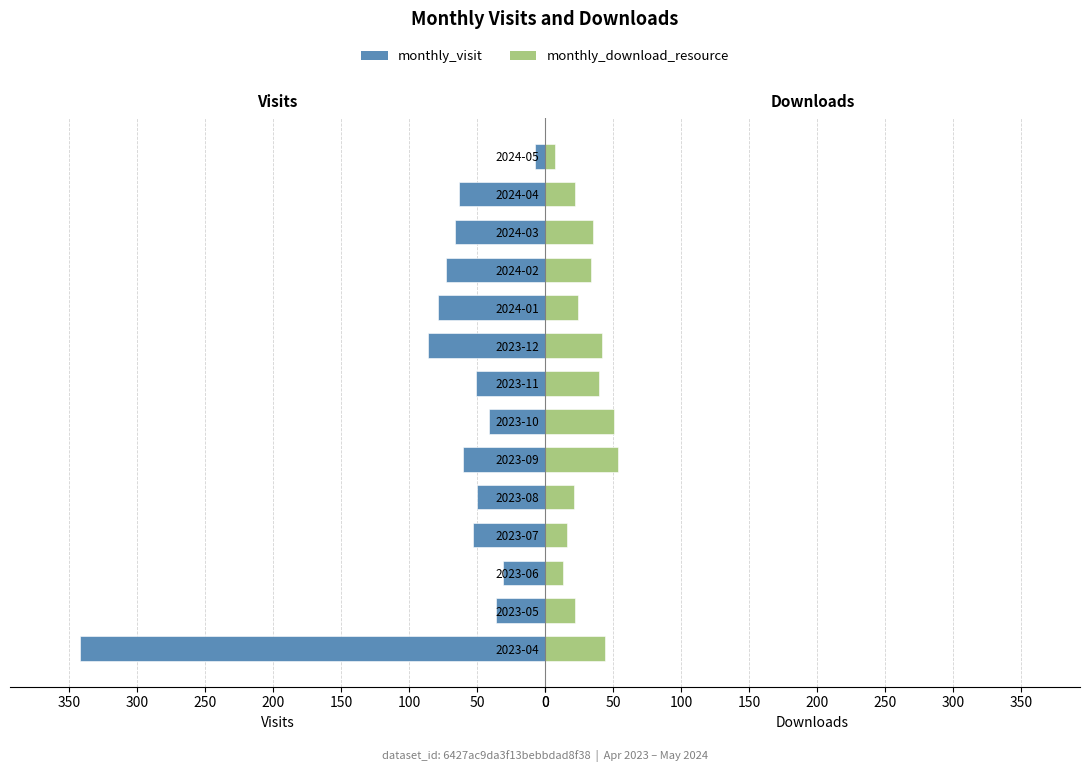

Reading right to left, list all the values displayed in this chart.

monthly_visit: 7	63	66	73	79	86	51	41	60	50	53	31	36	342
monthly_download_resource: 7	22	35	34	24	42	40	51	54	21	16	13	22	44